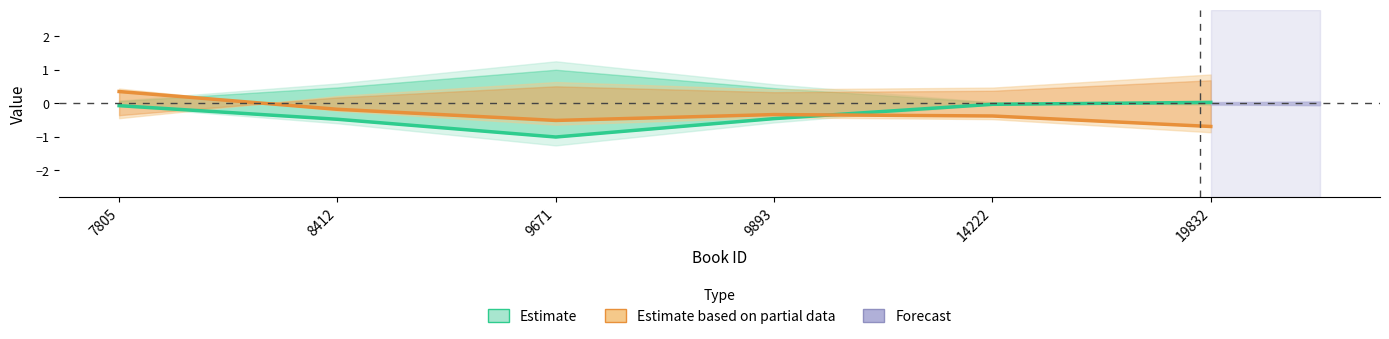

What is the greatest value displayed?

0.4